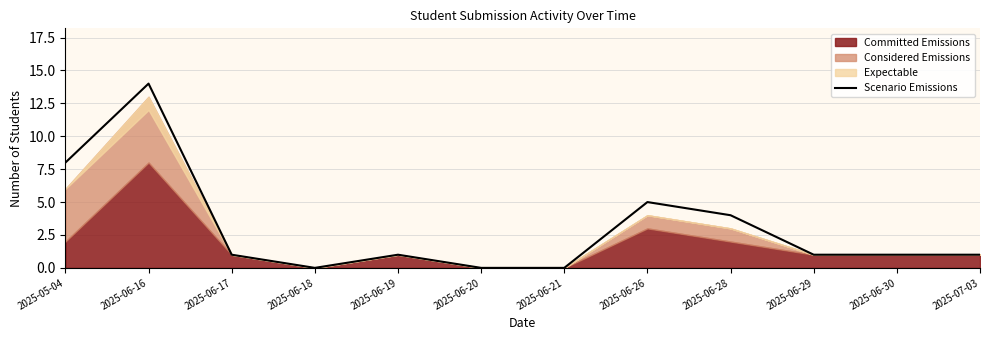

Where does the data first go above 1?

2025-05-04